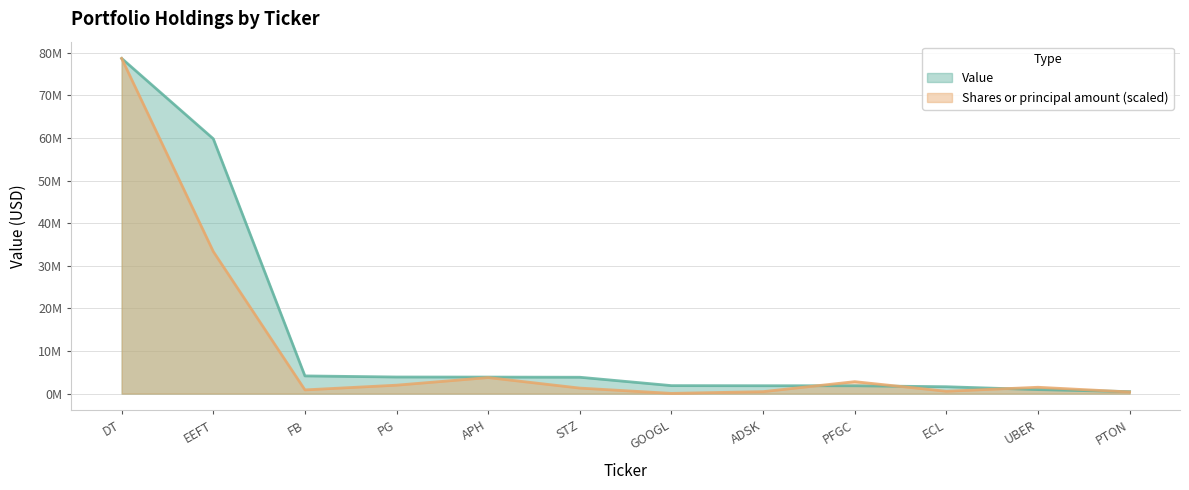

Which category has the lowest value across all series?

GOOGL